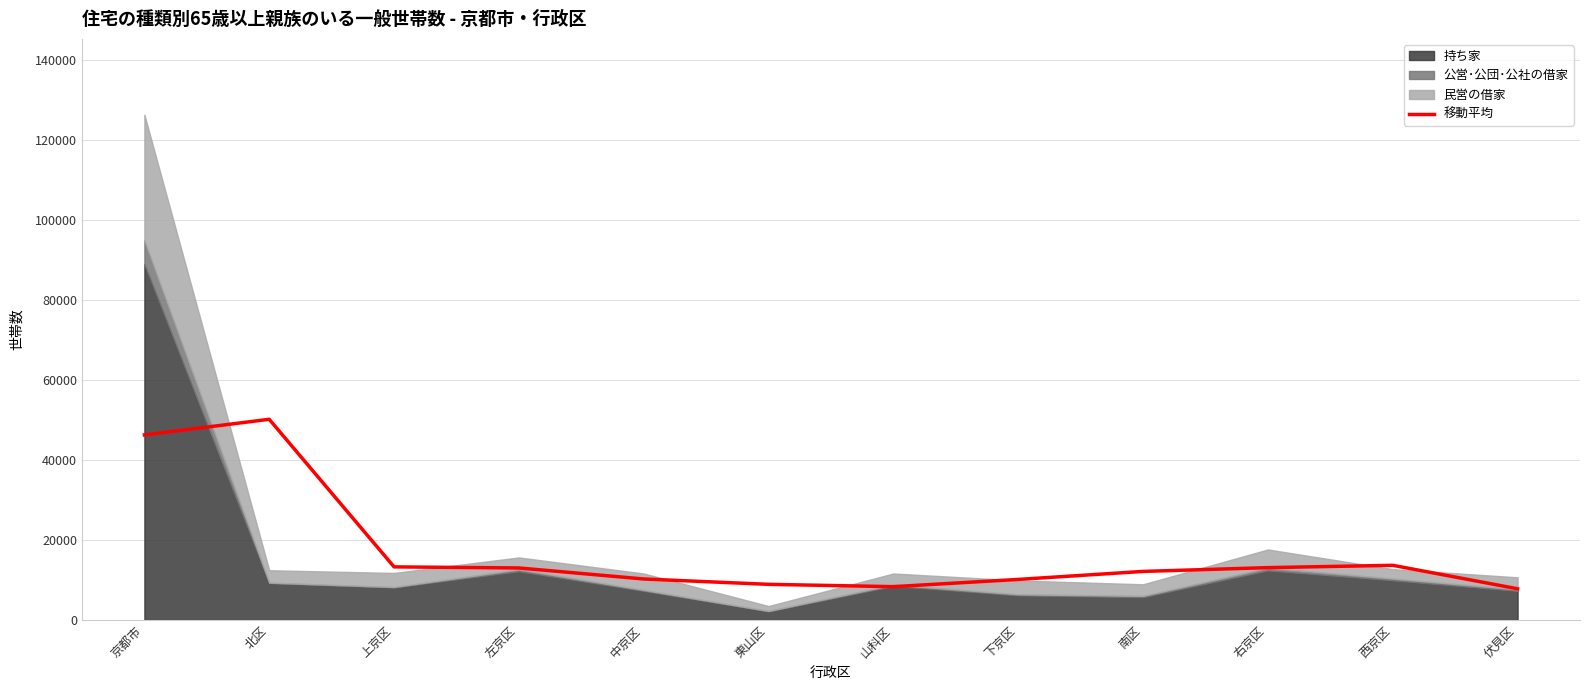

Rank the categories by value from highest to lowest.

北区, 京都市, 西京区, 上京区, 右京区, 左京区, 南区, 中京区, 下京区, 東山区, 山科区, 伏見区